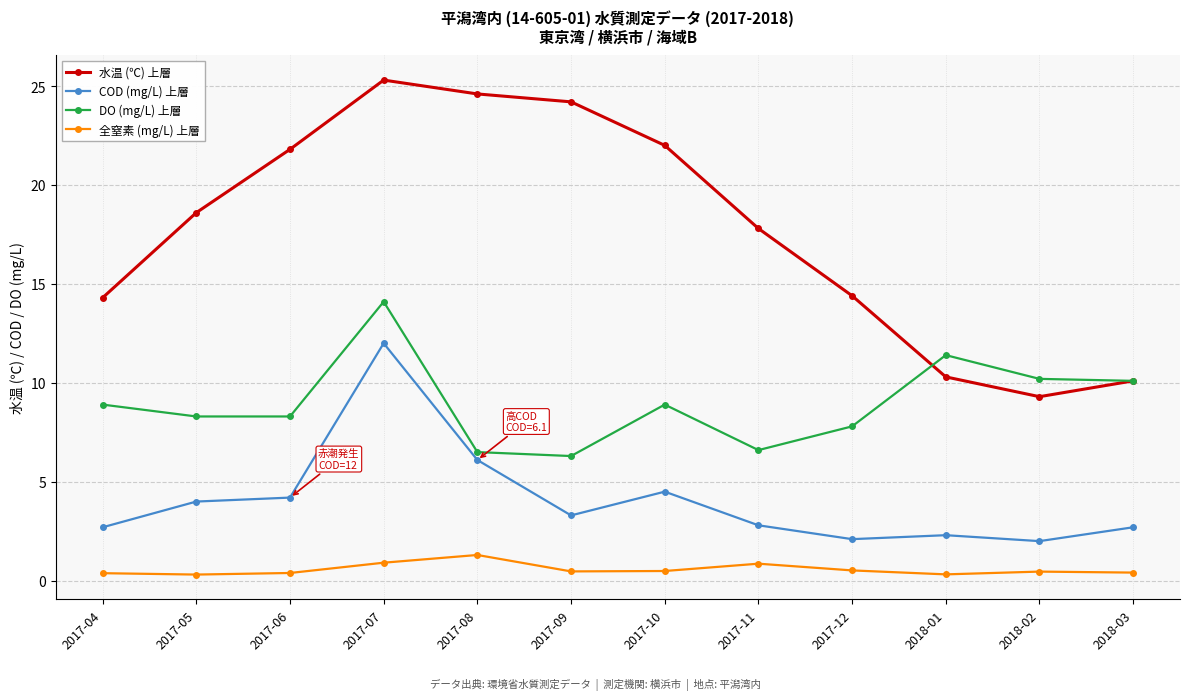

What is the average value of the COD (mg/L) 上層 series?

4.1